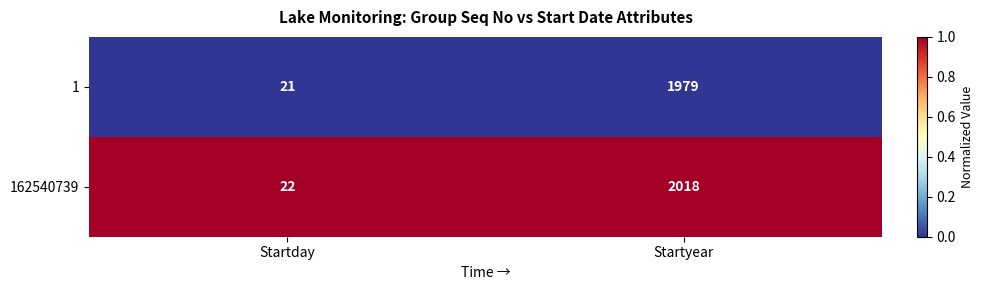

Is it true that 162540739 equals 22 at Startday?

True